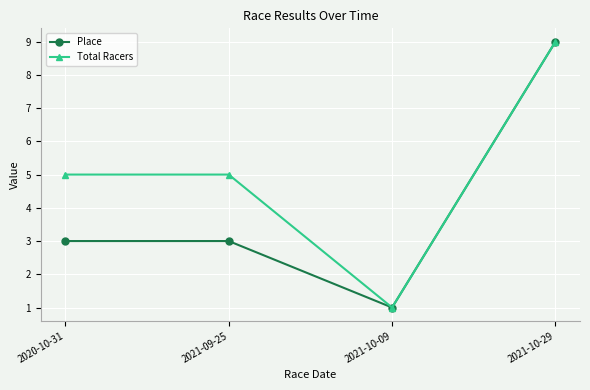

Is it true that Place equals 3 at 2021-09-25?

True